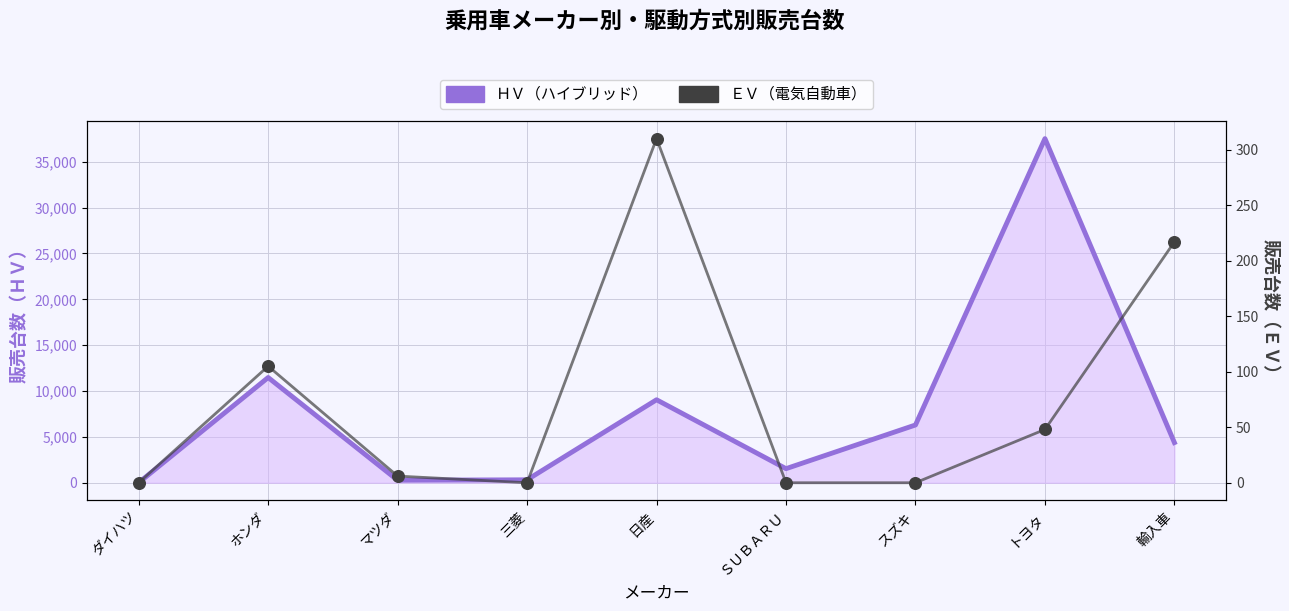

What are all the series names shown in the legend?

ＨＶ, ＥＶ